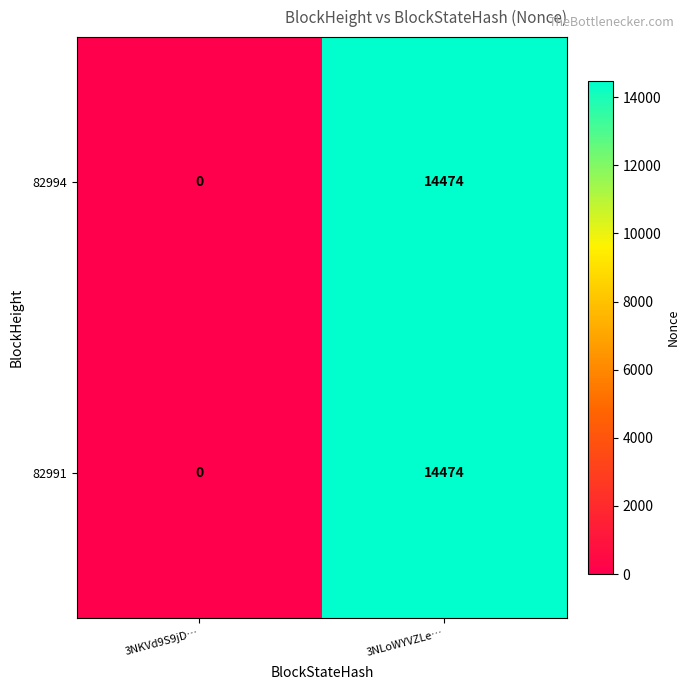

How many data points does each series have?

2